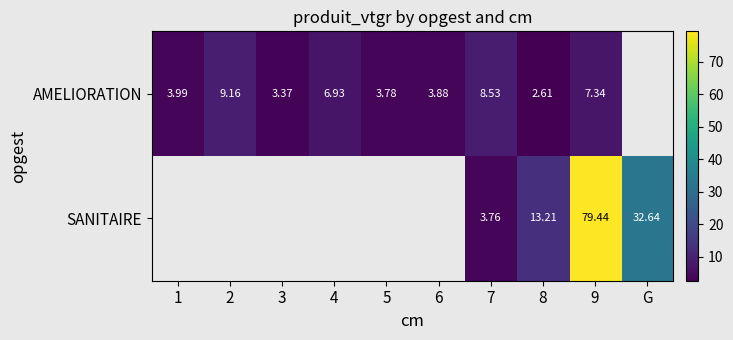

Which category has the lowest value across all series?

8